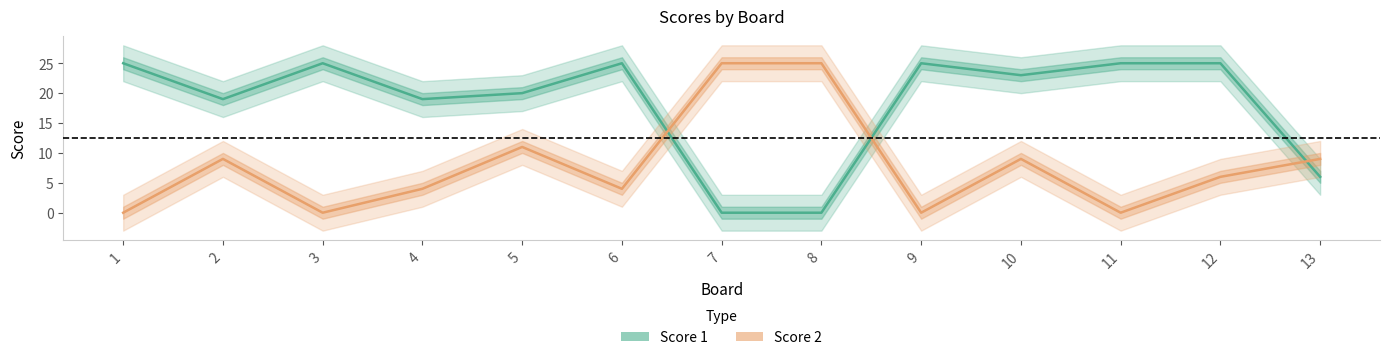

How many data points does each series have?

13